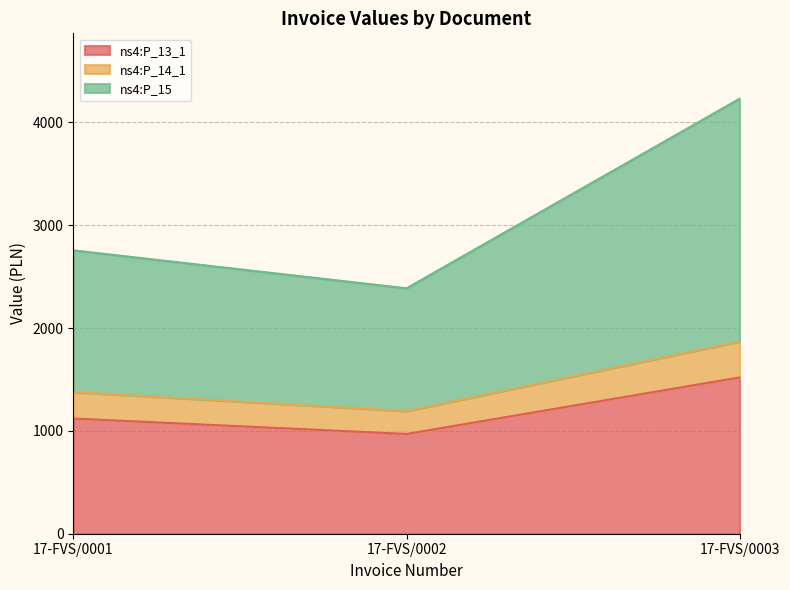

Rank the categories by ns4:P_13_1 value from highest to lowest.

17-FVS/0003, 17-FVS/0001, 17-FVS/0002